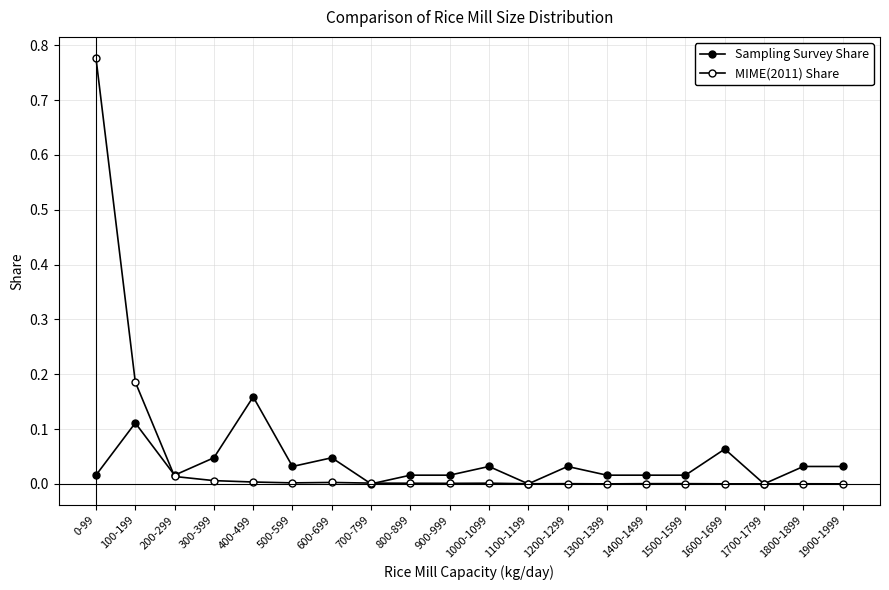

How many interior local valleys does the Sampling Survey Share series have?

5